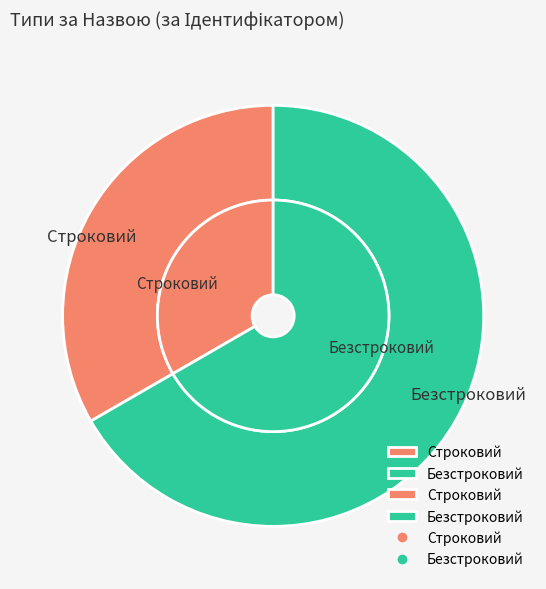

The Строковий slice represents 33% of the pie. True or false?

True